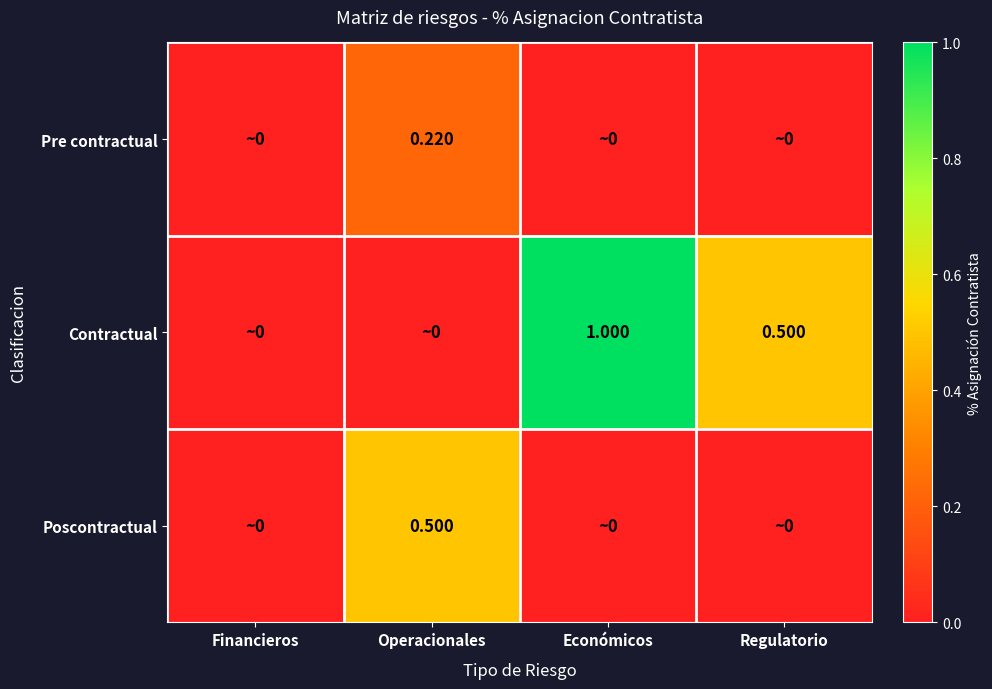

What value does the Poscontractual series have at Operacionales?

0.5